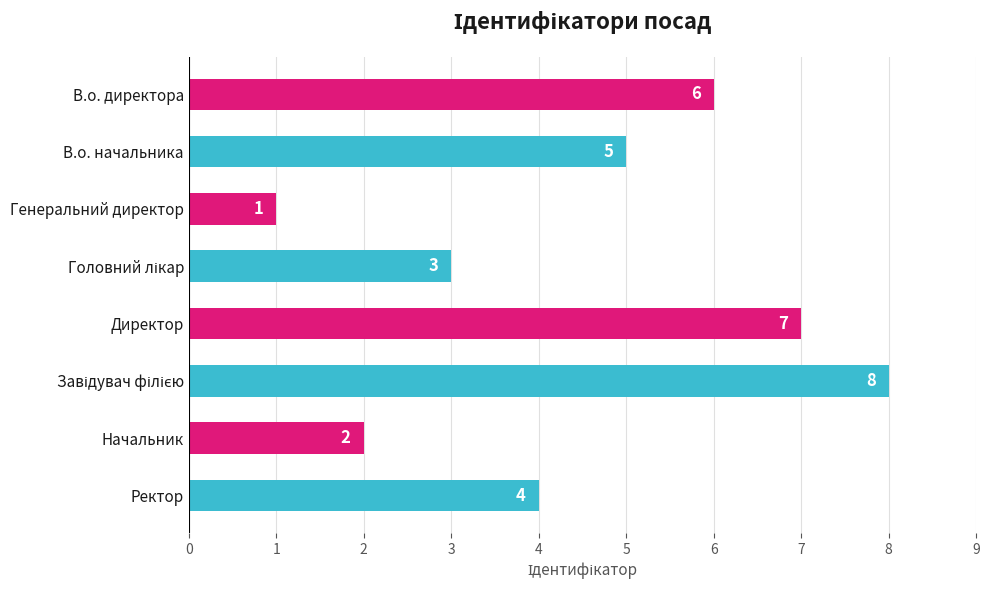

Which category has the lowest value across all series?

Генеральний директор